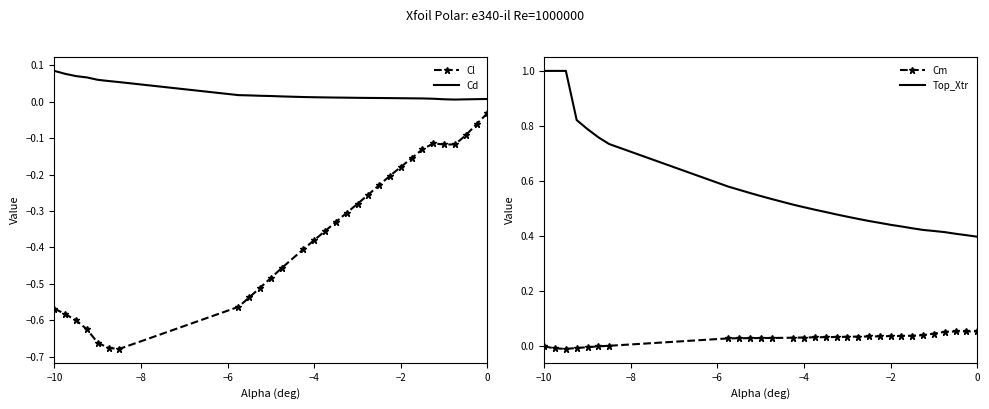

True or false: Top_Xtr and Cm intersect in this chart.

False